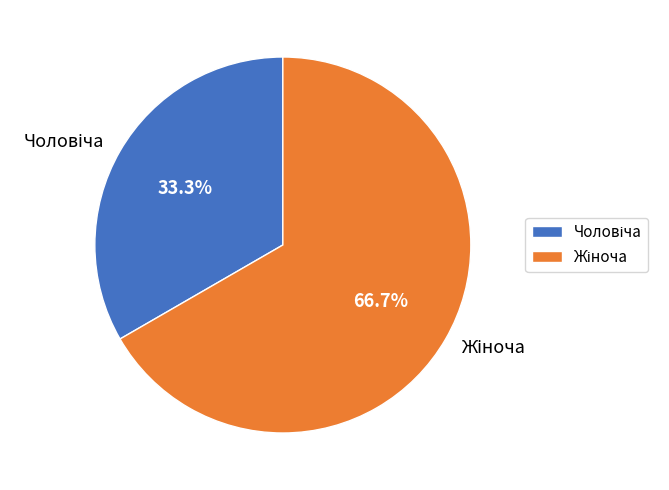

Does any single category account for the majority?

Yes